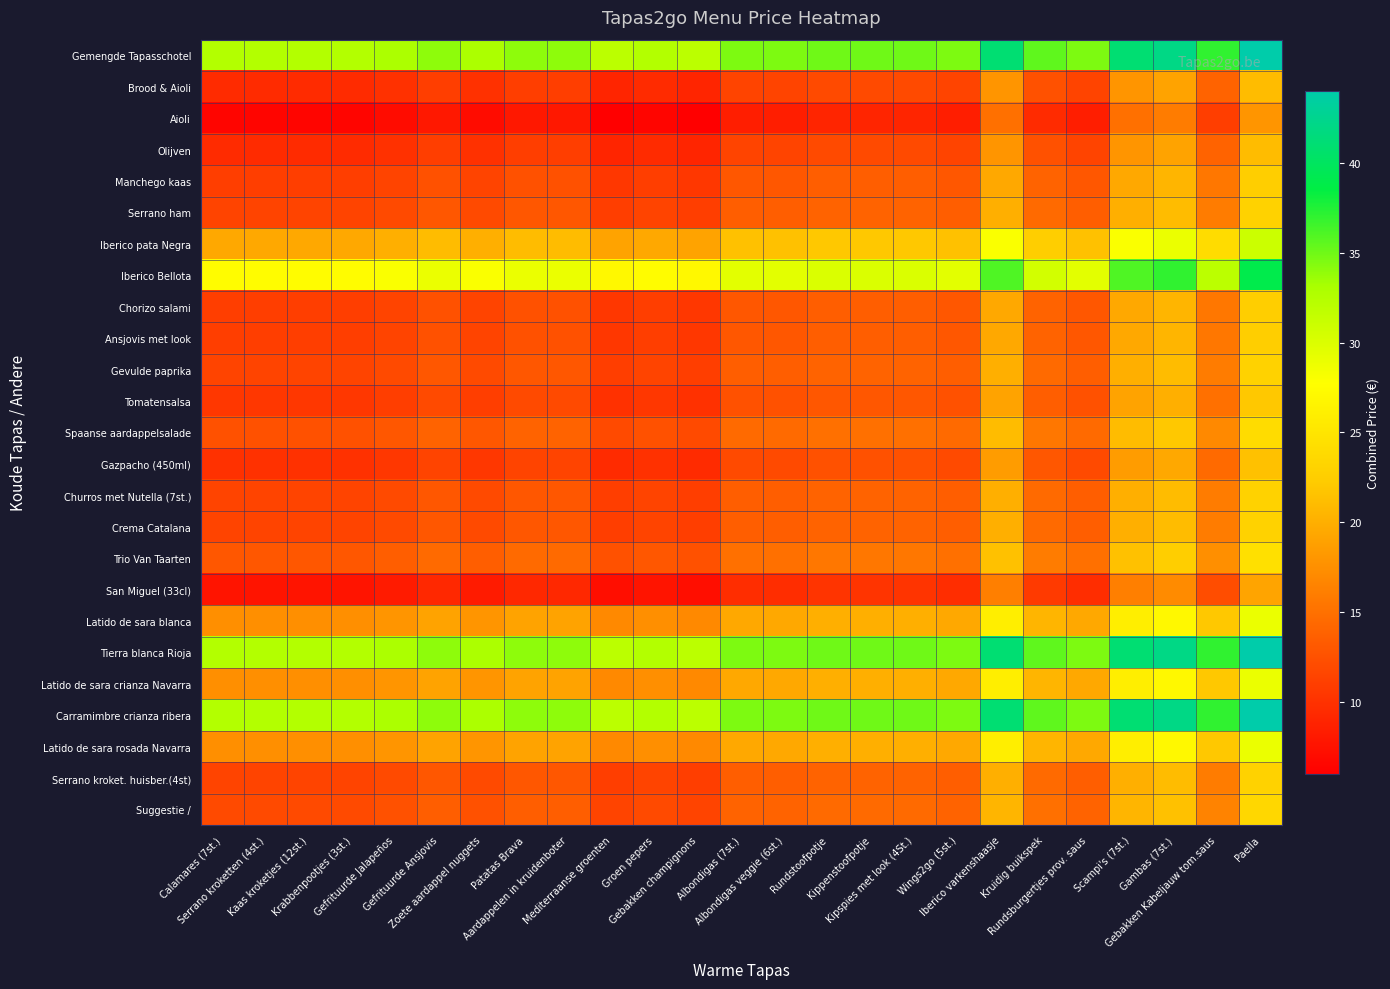

At which category is the sum across all series the highest?

Paella